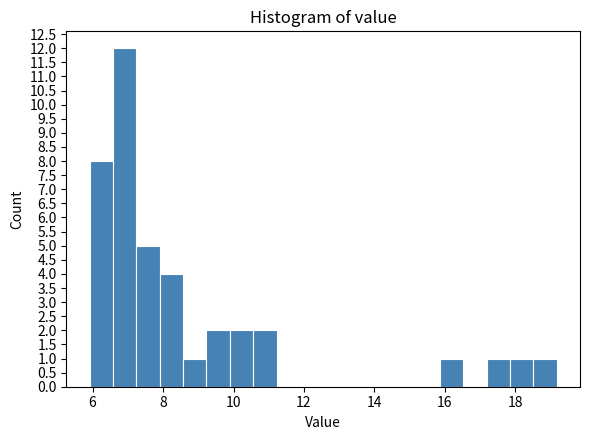

Around what value on the x-axis is the tallest bar? Give the approximate position of its centre, as read against the axis.

7.0